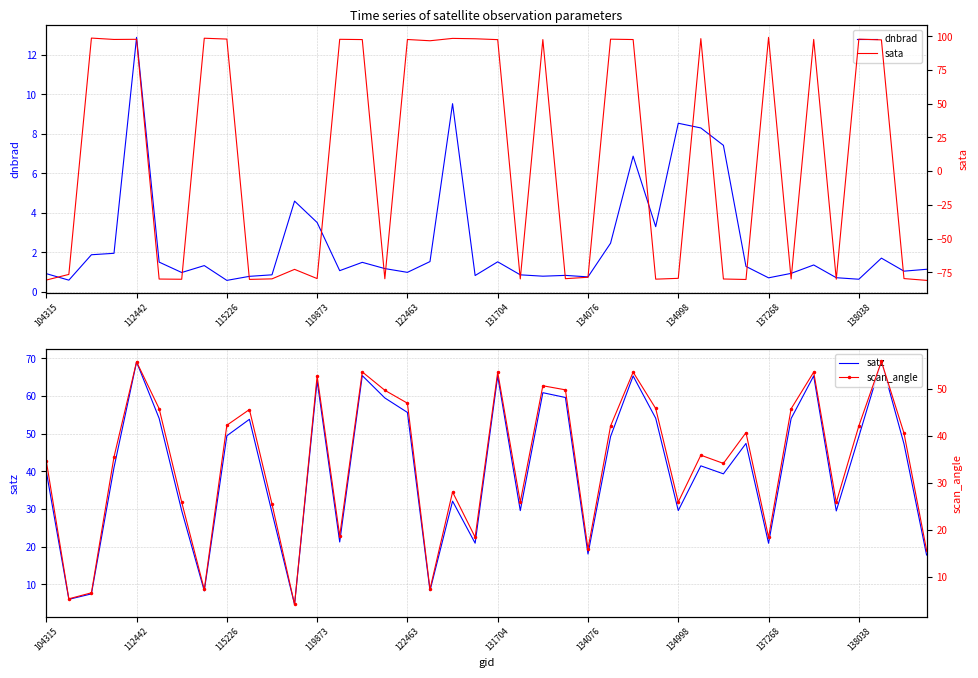

Which series has the widest spread of values?

sata